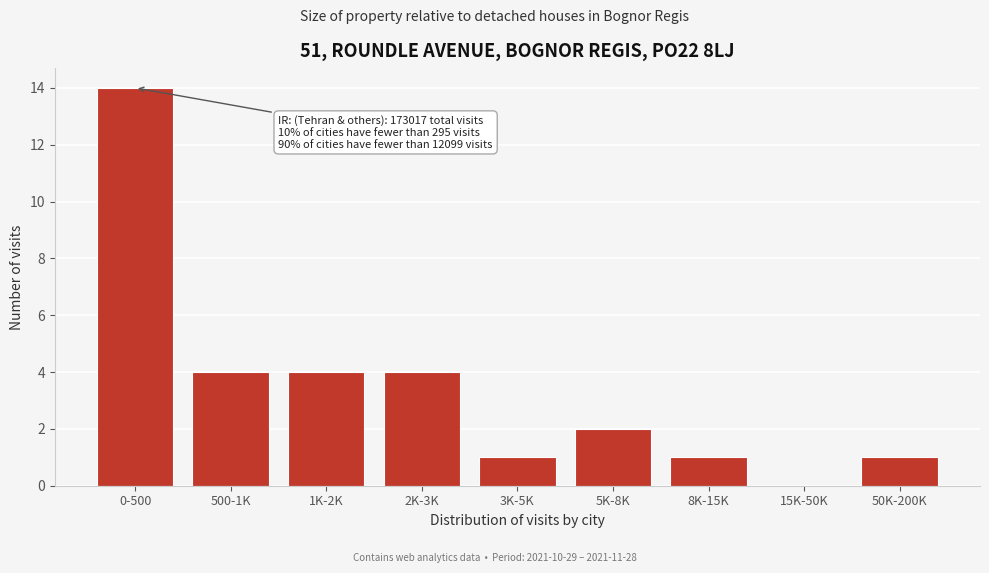

Reading left to right, list all the values displayed in this chart.

0-500=14	500-1K=4	1K-2K=4	2K-3K=4	3K-5K=1	5K-8K=2	8K-15K=1	15K-50K=0	50K-200K=1